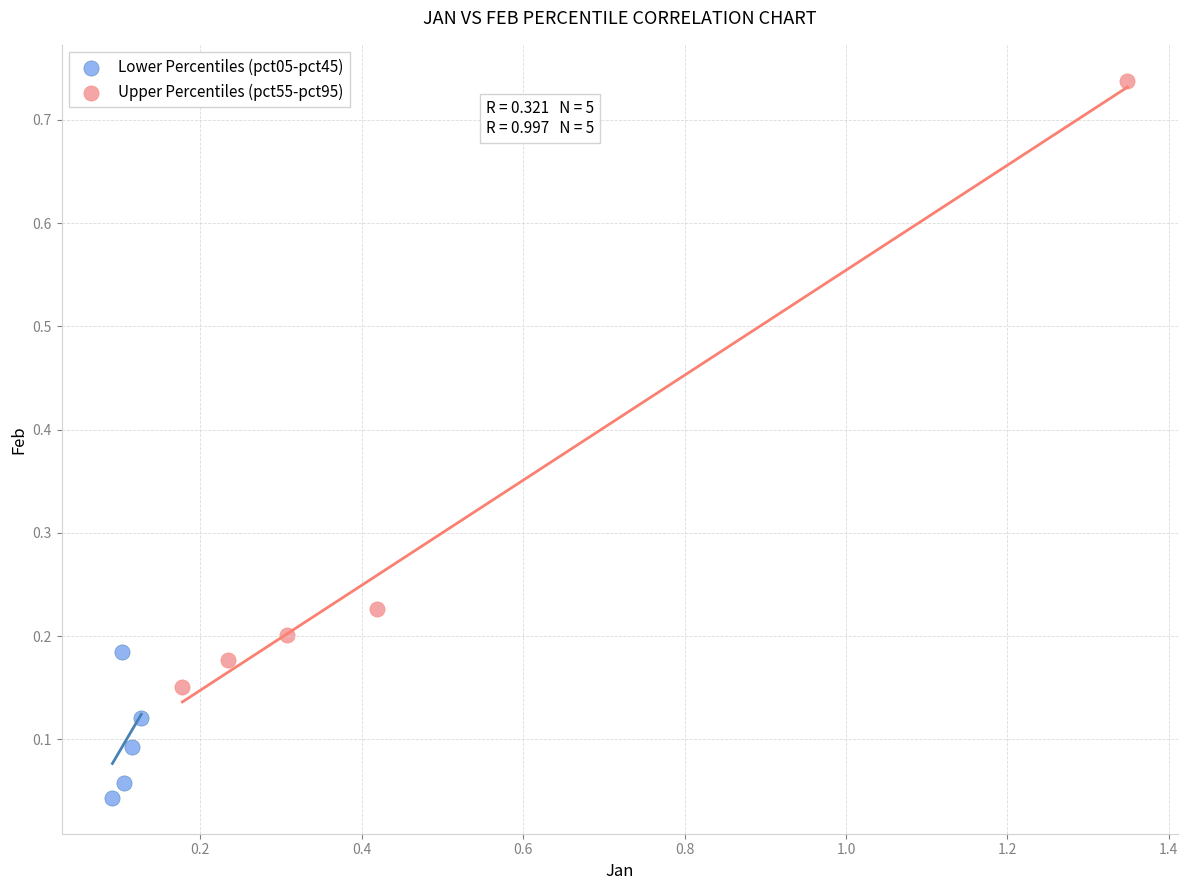

Which series has the widest spread of Y values?

Upper Percentiles (pct55-pct95)